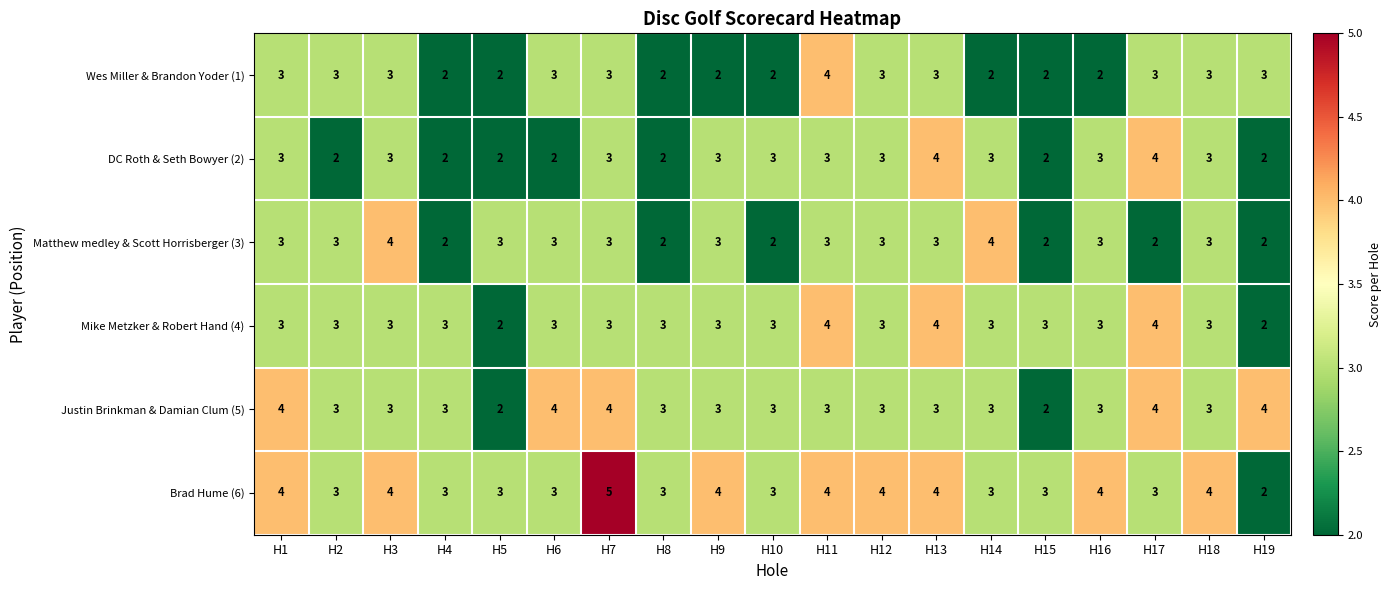

Is it true that Justin Brinkman & Damian Clum (5) equals 5 at H8?

False